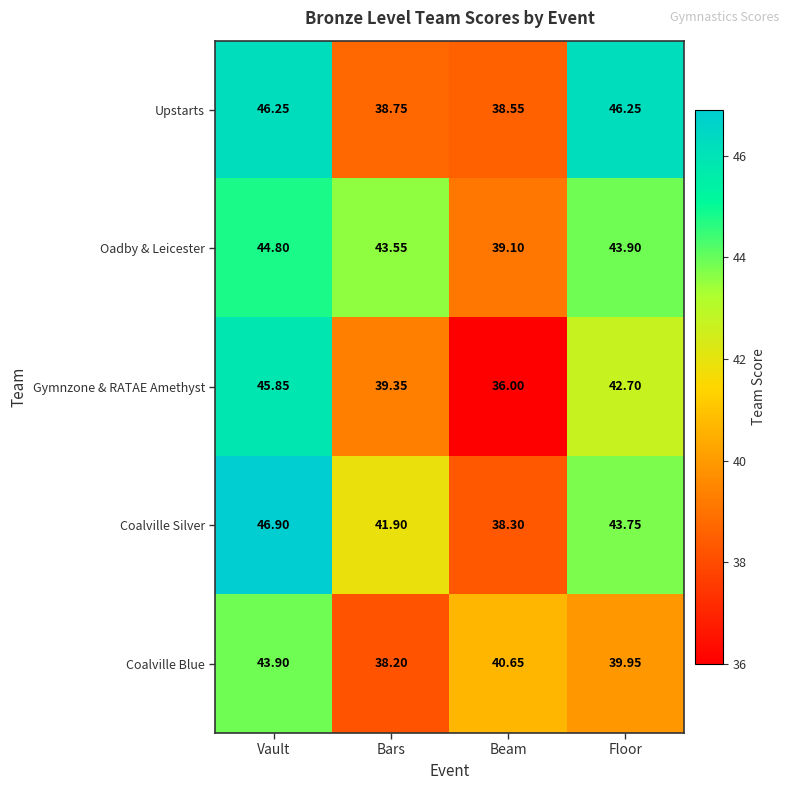

List the series in order of their peak value, highest first.

Coalville Silver, Upstarts, Gymnzone & RATAE Amethyst, Oadby & Leicester, Coalville Blue